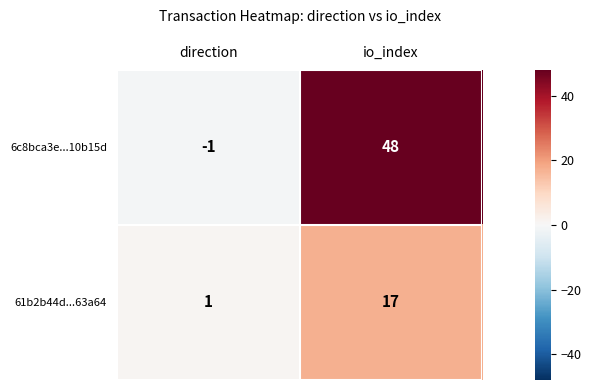

At which category is the sum across all series the highest?

io_index